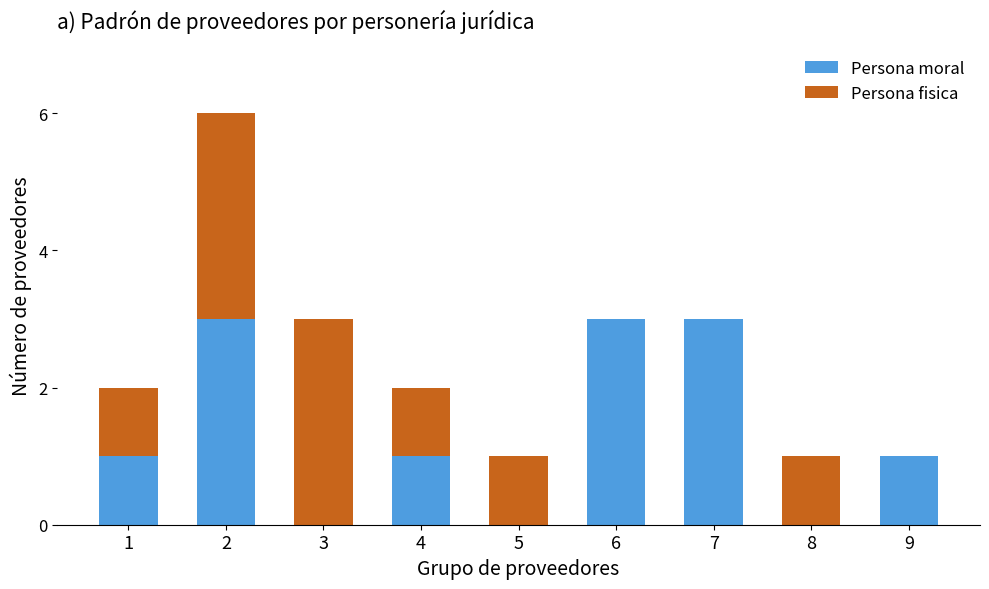

What is the total value across all series at 7?

3